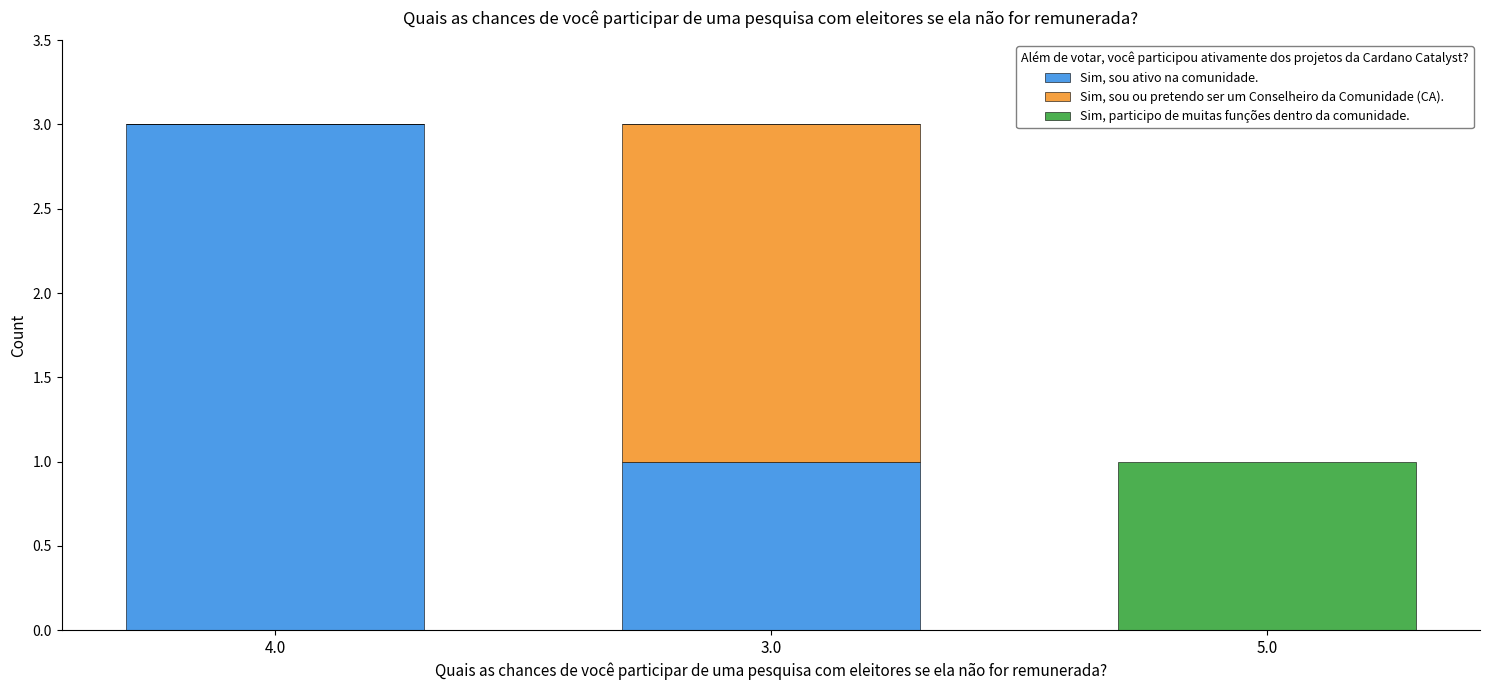

How many data points does each series have?

3